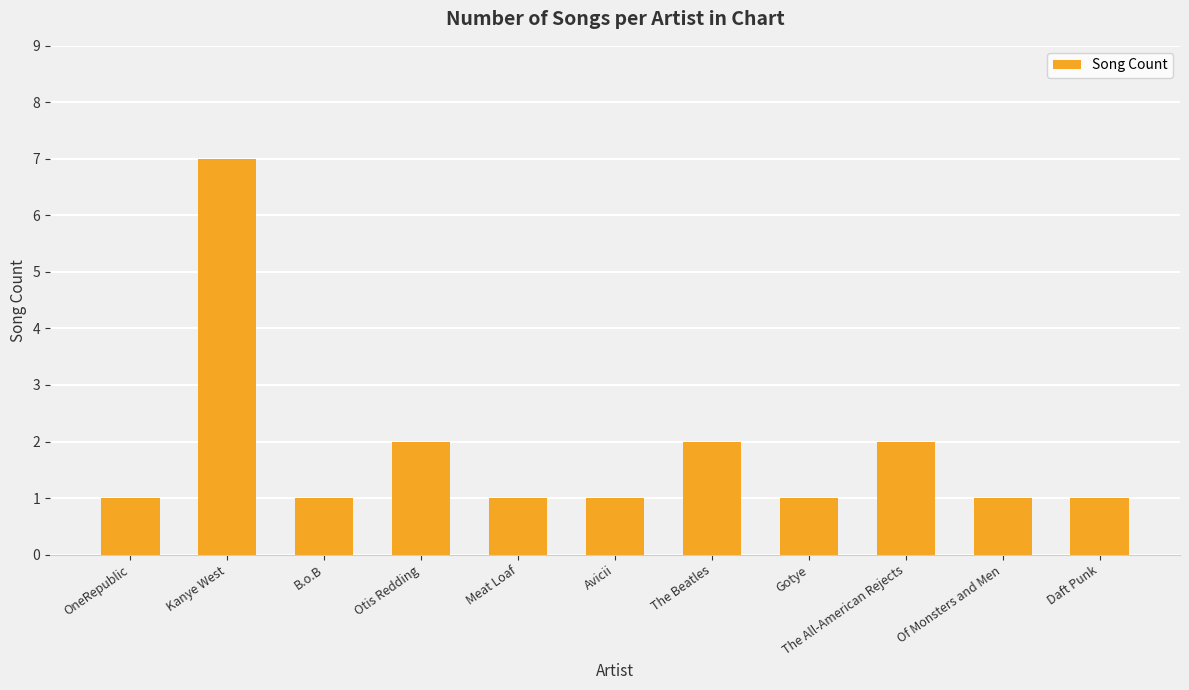

What is the label of the 9th bar from the right?

B.o.B